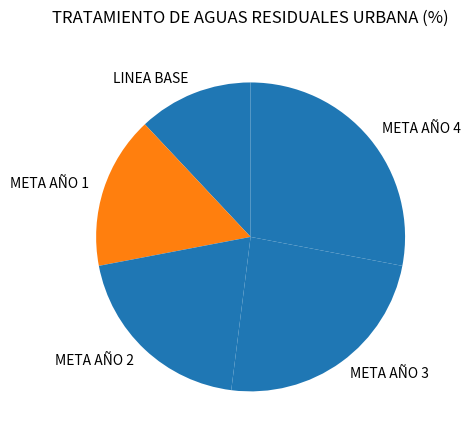

Is it true that LINEA BASE is 12% of the pie?

True